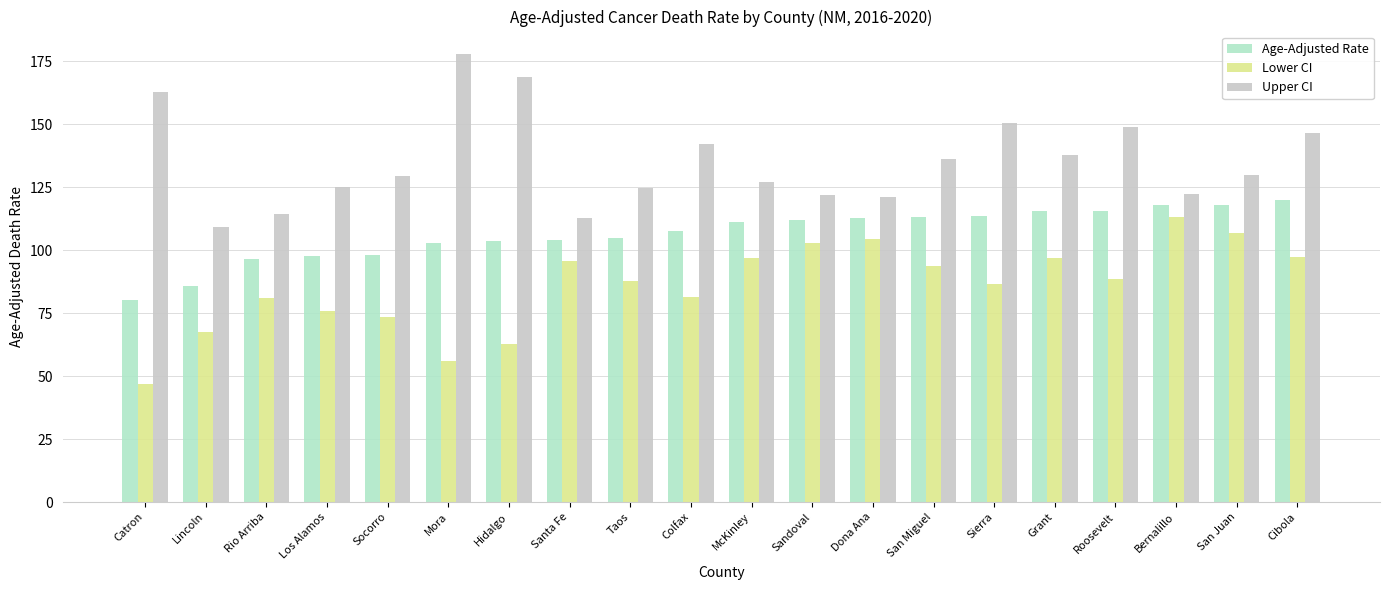

What is the difference between the maximum and minimum values in the Age-Adjusted Rate series?

39.5